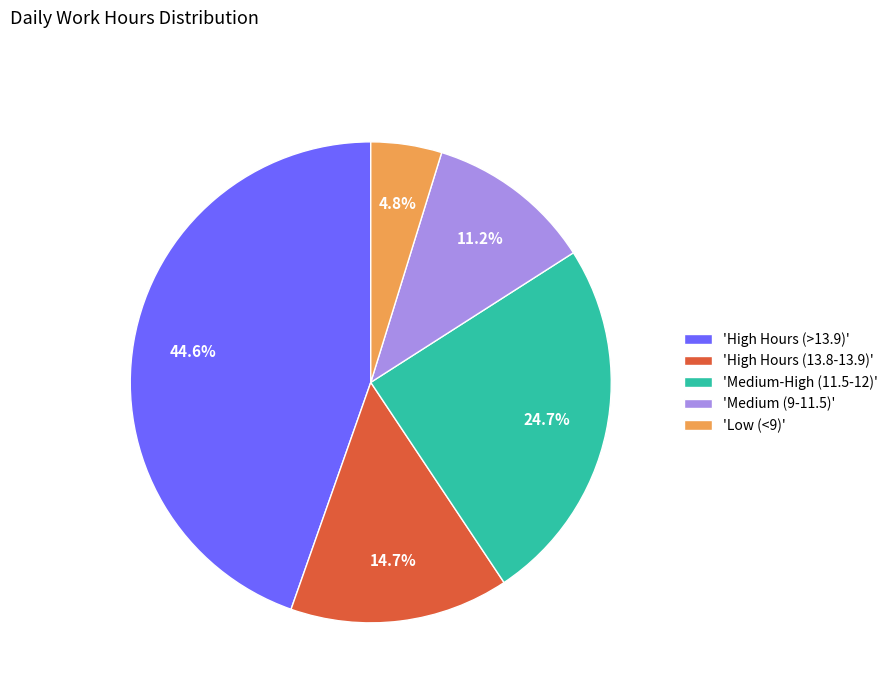

Which has a higher value, 'Low (<9)' or 'Medium-High (11.5-12)'?

'Medium-High (11.5-12)'